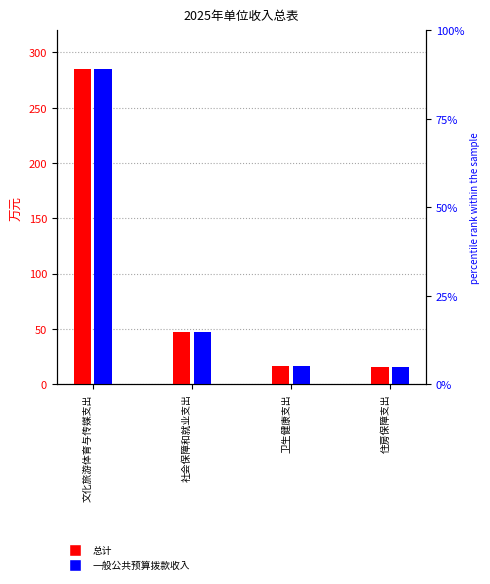

What is the difference between the second highest and minimum values in the 一般公共预算拨款收入 series?

31.3